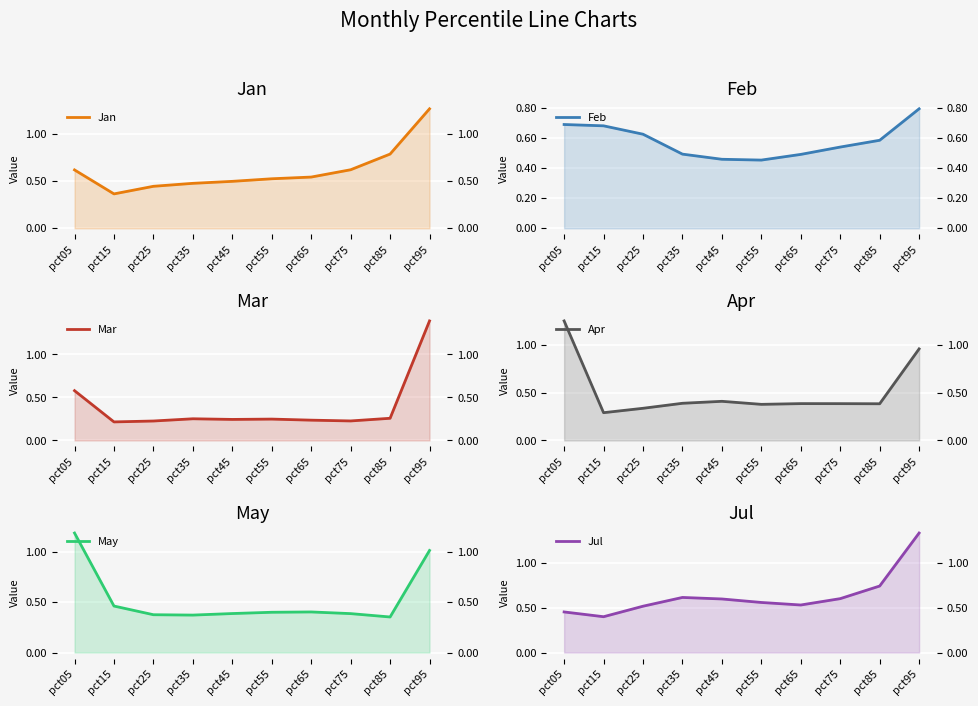

True or false: Mar line has more than 1 interior local peaks.

True